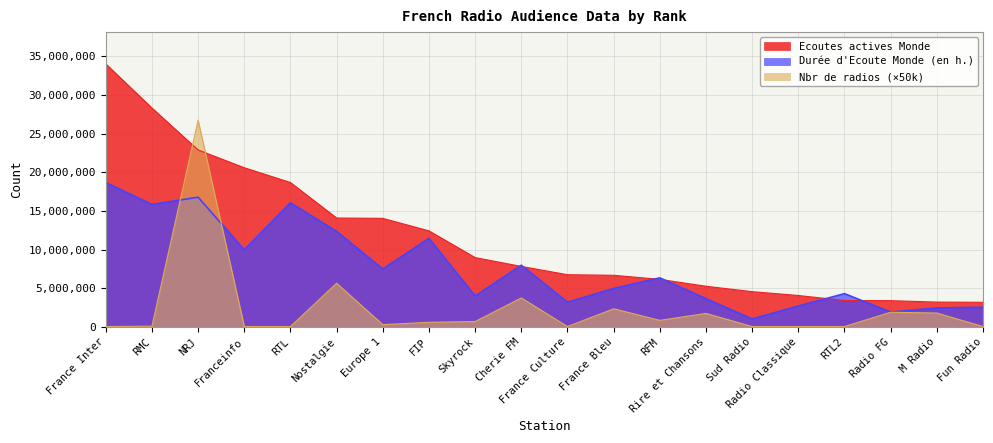

List the series in order of their overall mean, highest first.

Ecoutes actives Monde, Durée d'Ecoute Monde (en h.), Nbr de radios (×50k)